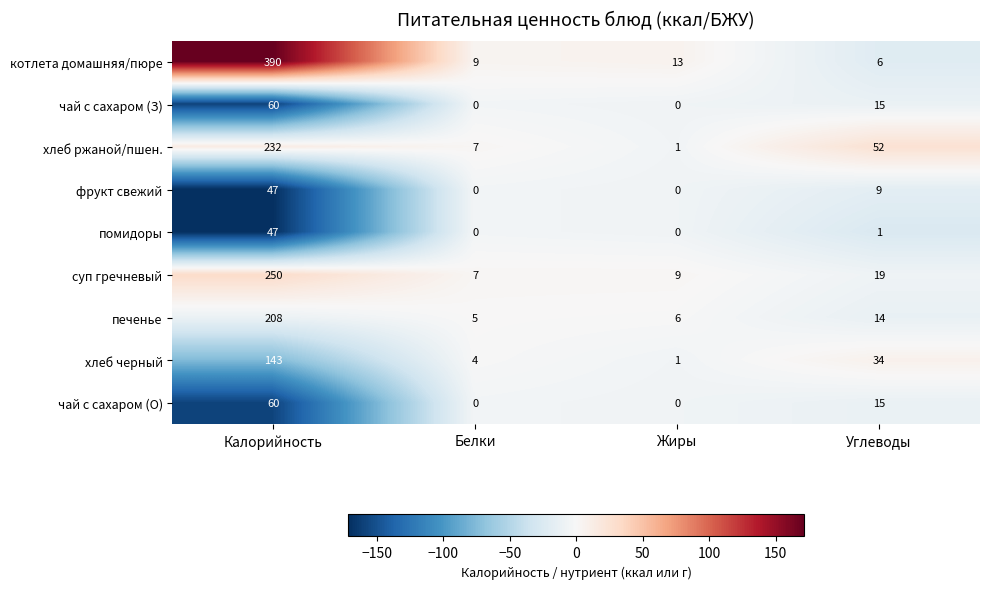

What is the average value of the суп гречневый series?

71